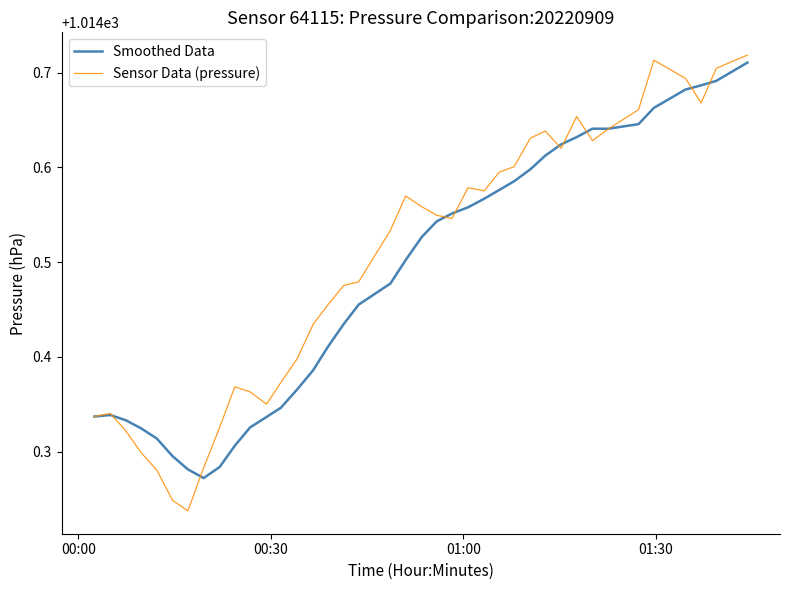

How many lines are shown in the chart?

2